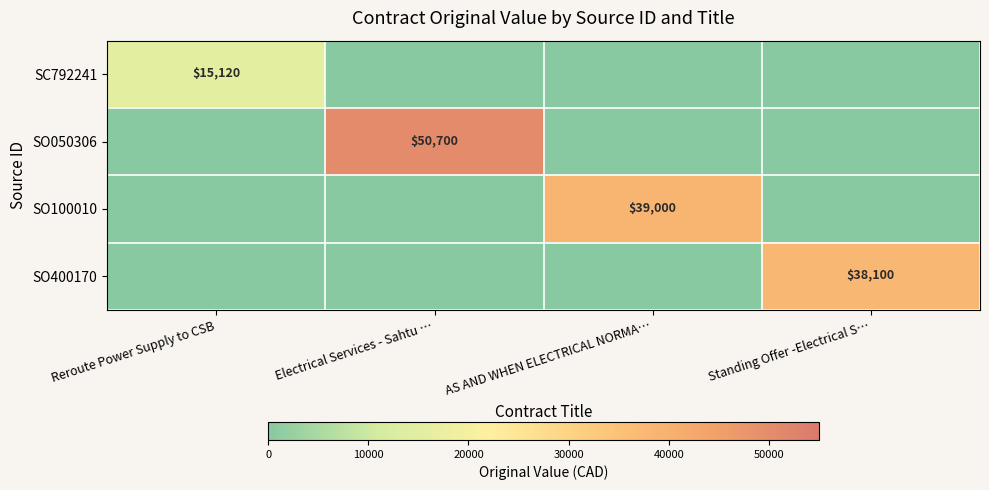

Is it true that SO050306 equals 78341 at Electrical Services - Sahtu …?

False